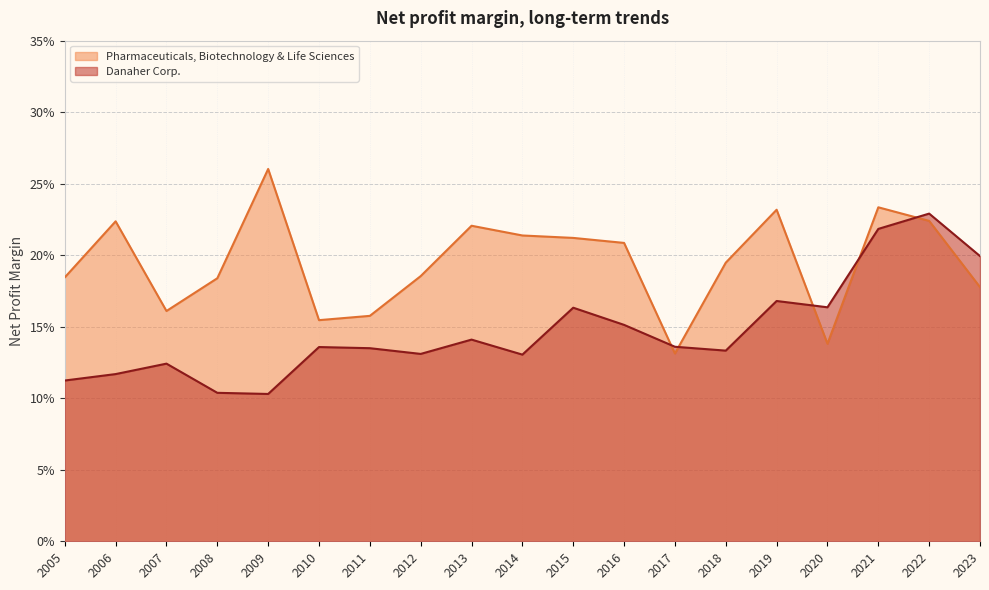

Is it true that Danaher Corp. equals 0.3 at 2015?

False